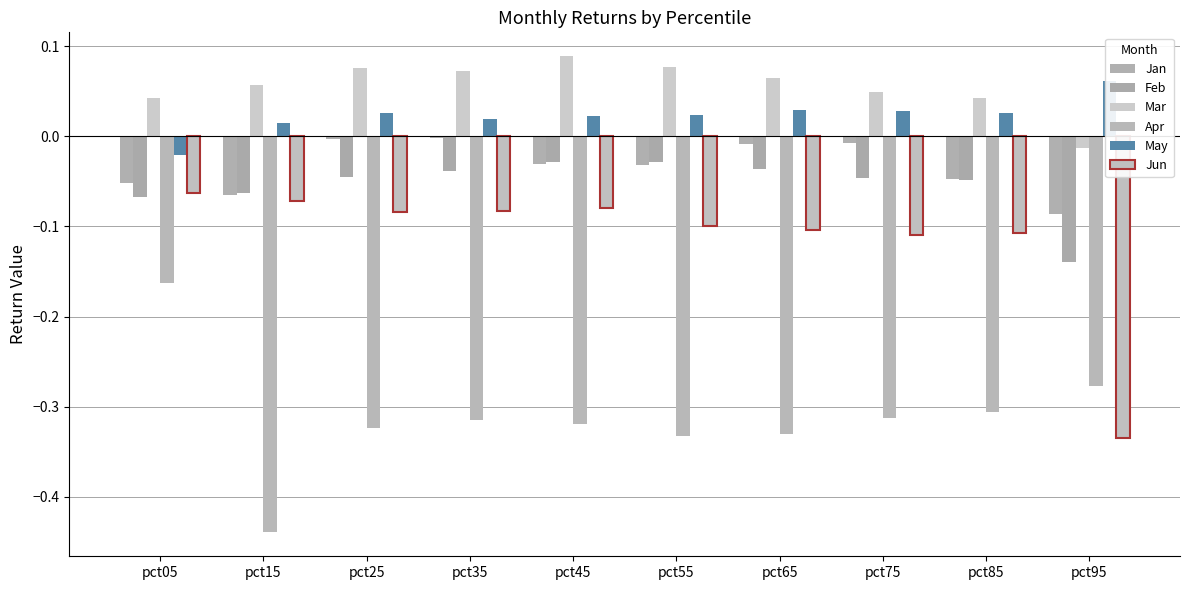

How many values in May are above zero?

9